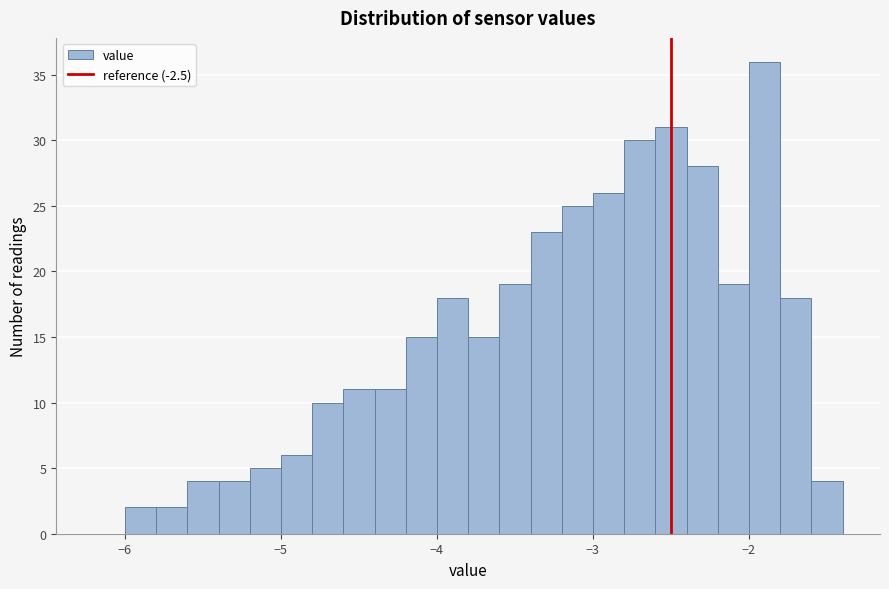

Around what value on the x-axis is the tallest bar? Give the approximate position of its centre, as read against the axis.

-1.9